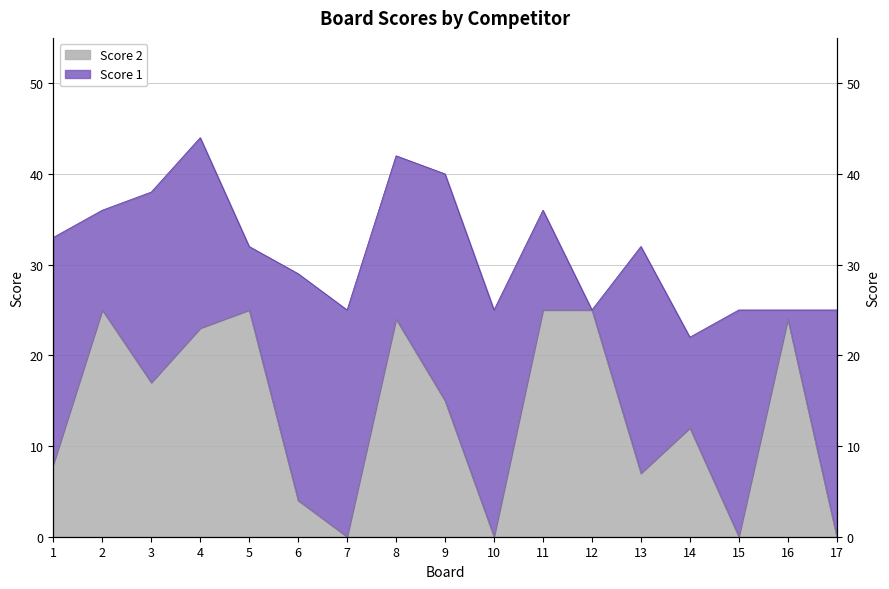

Approximately how many times larger is the value at 6 compared to 3?

0.2